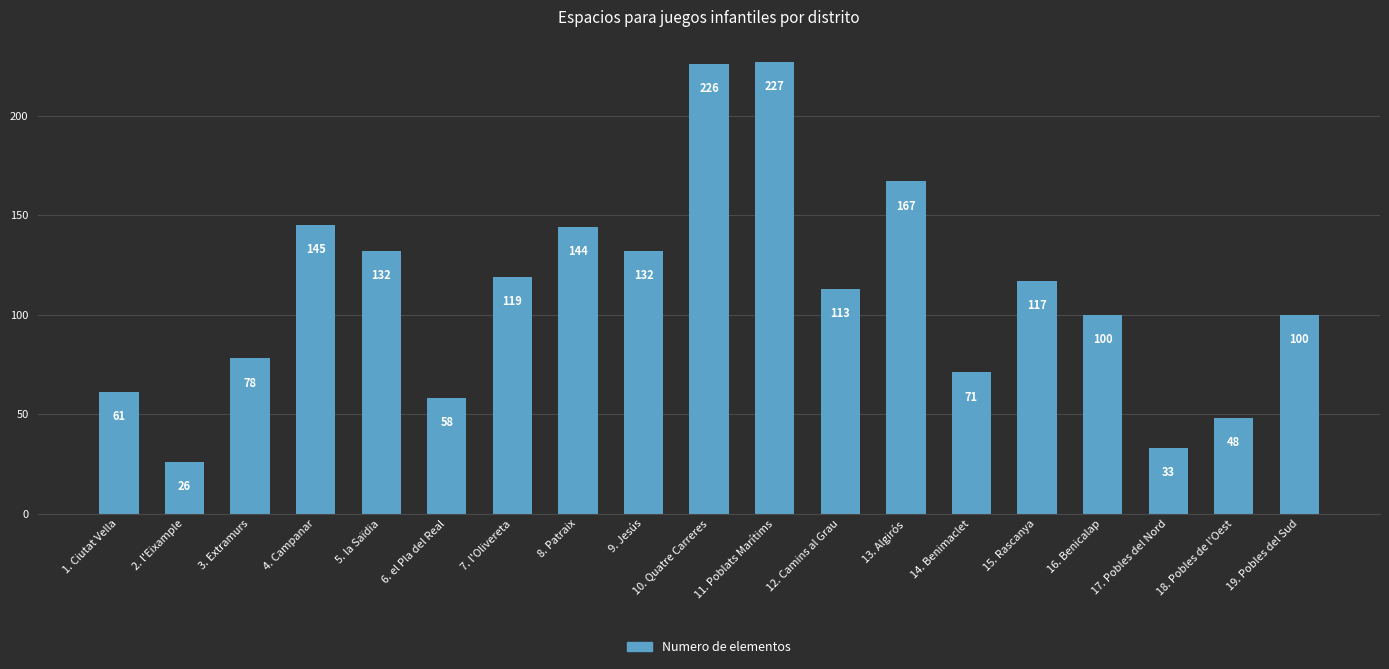

What is the value of the 17th bar from the left?

33